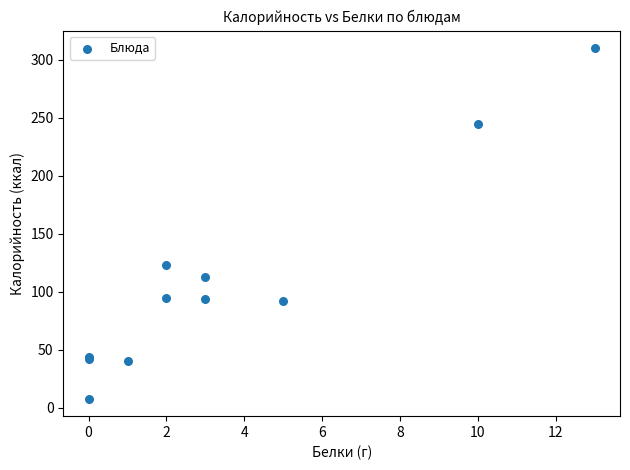

What Y value in the scatter plot is closest to 159?

123